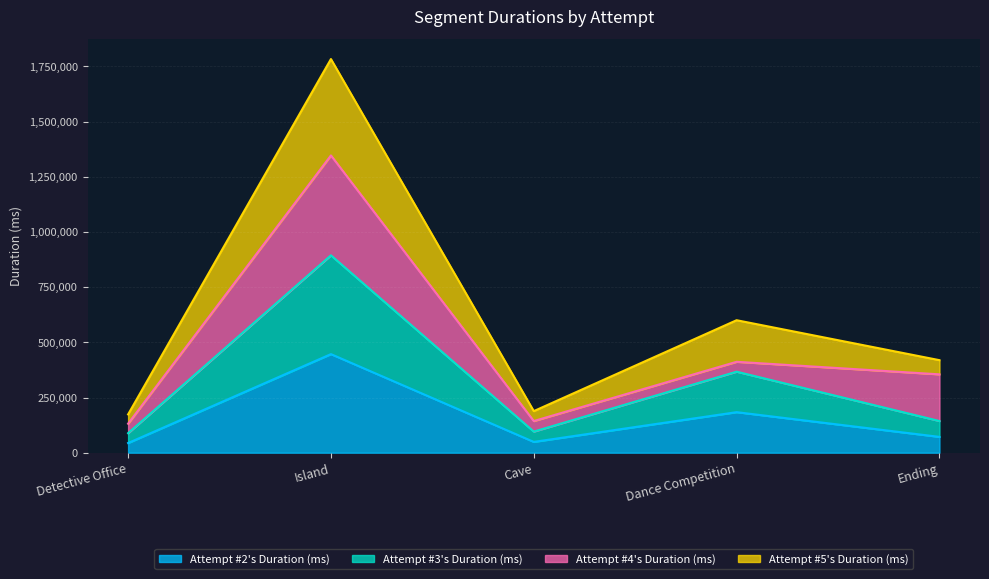

What is the label of the 2nd point from the right?

Dance Competition